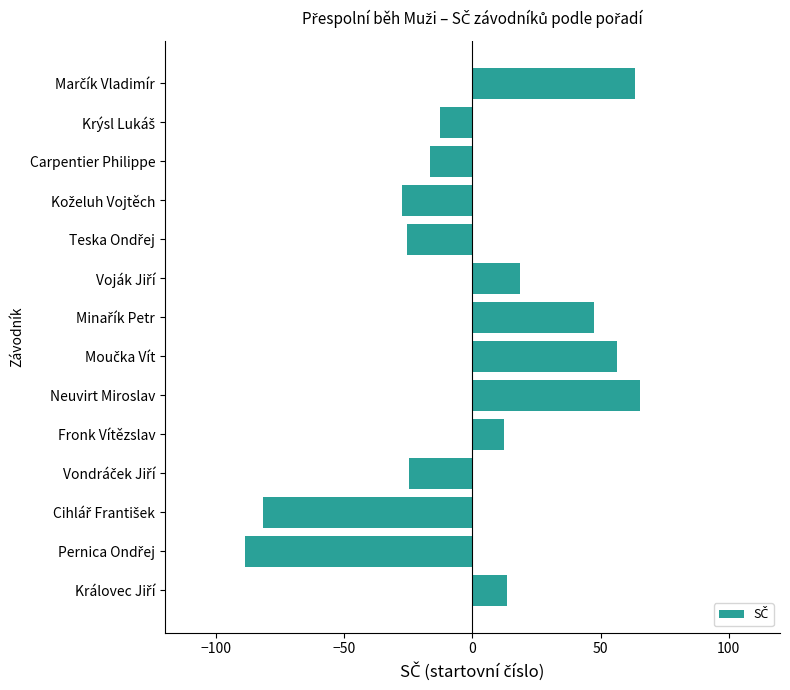

Does the chart contain stacked bars?

No